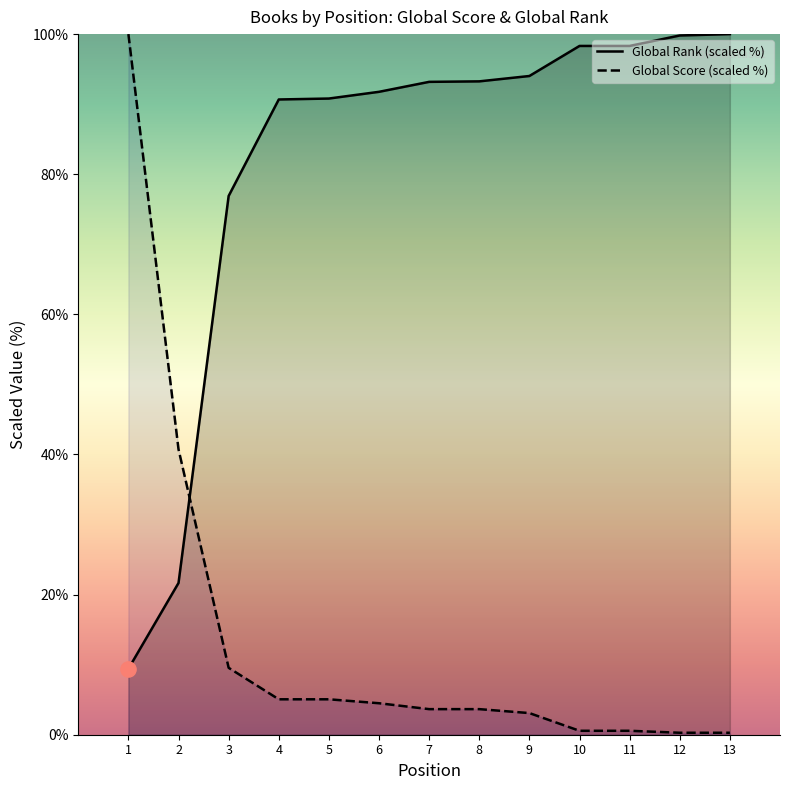

Which series reaches the maximum Y coordinate?

Global Rank (scaled %)